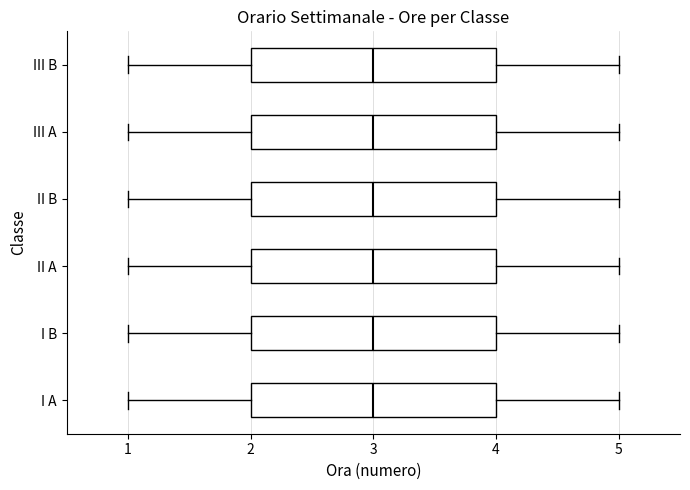

Reading bottom to top, read every box against the x-axis: the position of its median line, the range the box covers, and the ends of its whiskers. The values are not printed on the chart, so give them approximately, as read against the axis.

I A: median 3, box 2 to 4, whiskers 1 to 5
I B: median 3, box 2 to 4, whiskers 1 to 5
II A: median 3, box 2 to 4, whiskers 1 to 5
II B: median 3, box 2 to 4, whiskers 1 to 5
III A: median 3, box 2 to 4, whiskers 1 to 5
III B: median 3, box 2 to 4, whiskers 1 to 5